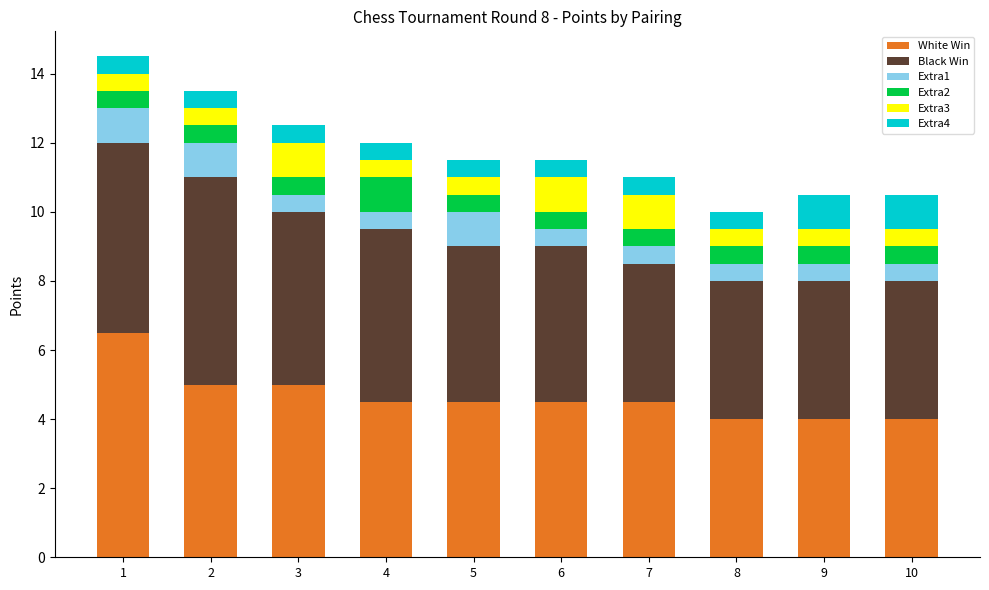

How many bars are there in total?

10